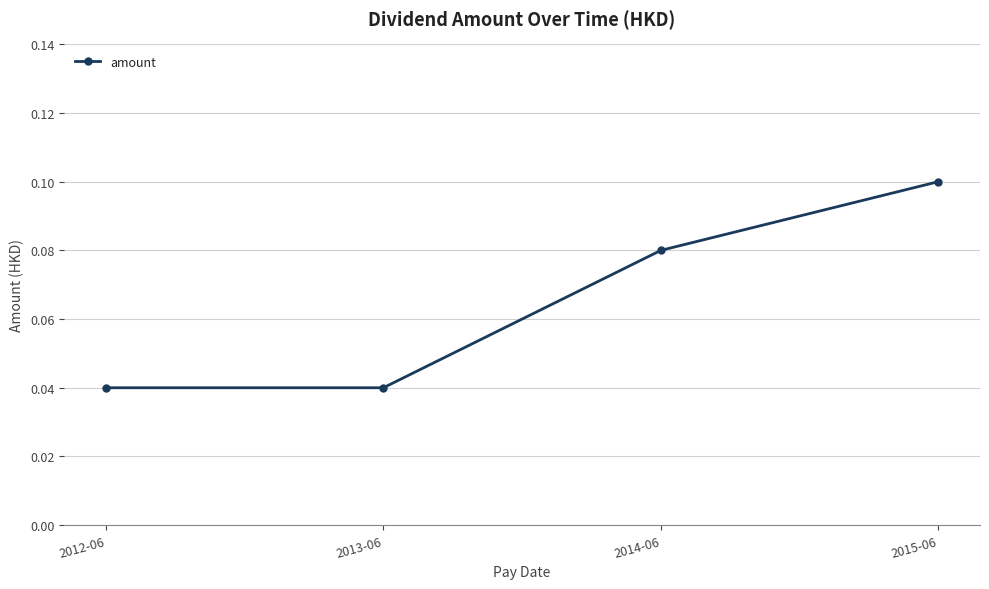

What is the sum of all values?

0.3